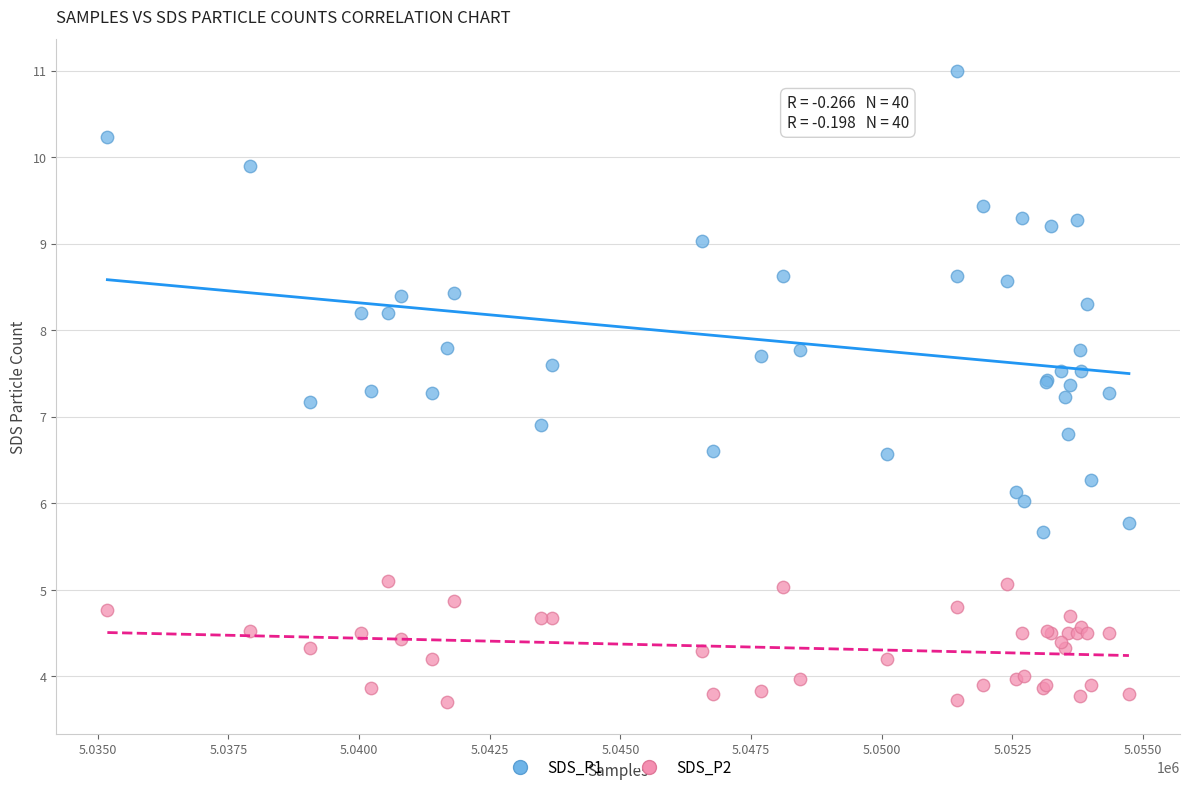

Which series contains the highest Y value?

SDS_P1